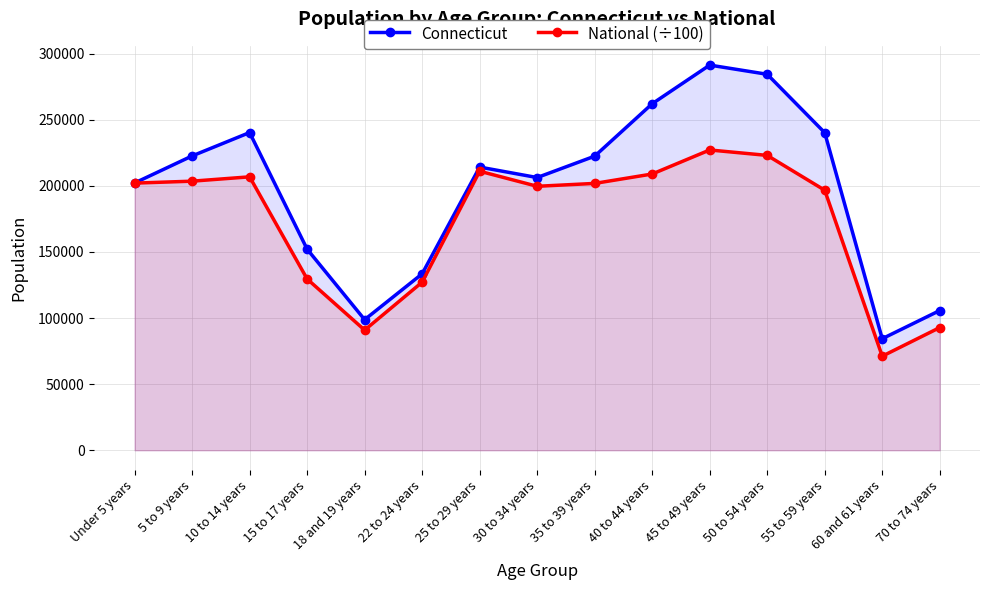

True or false: Connecticut and National (÷100) cross at least once.

False